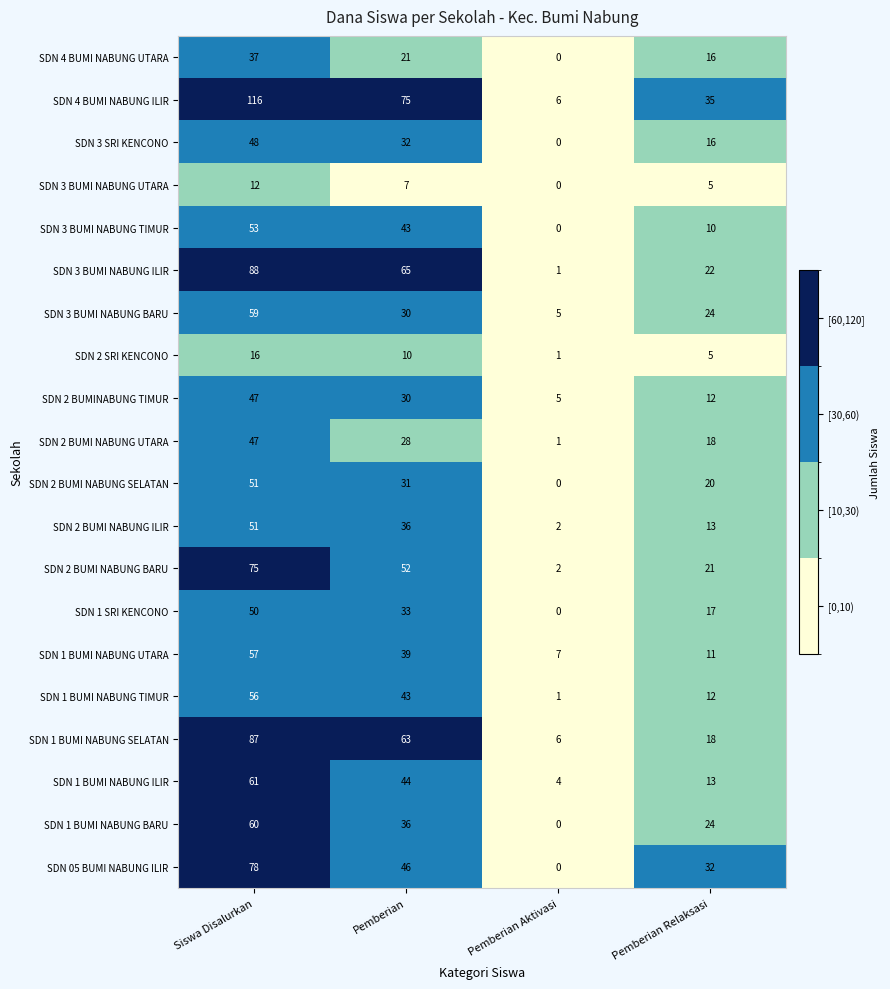

What is the difference between the highest and lowest values at Pemberian?

68